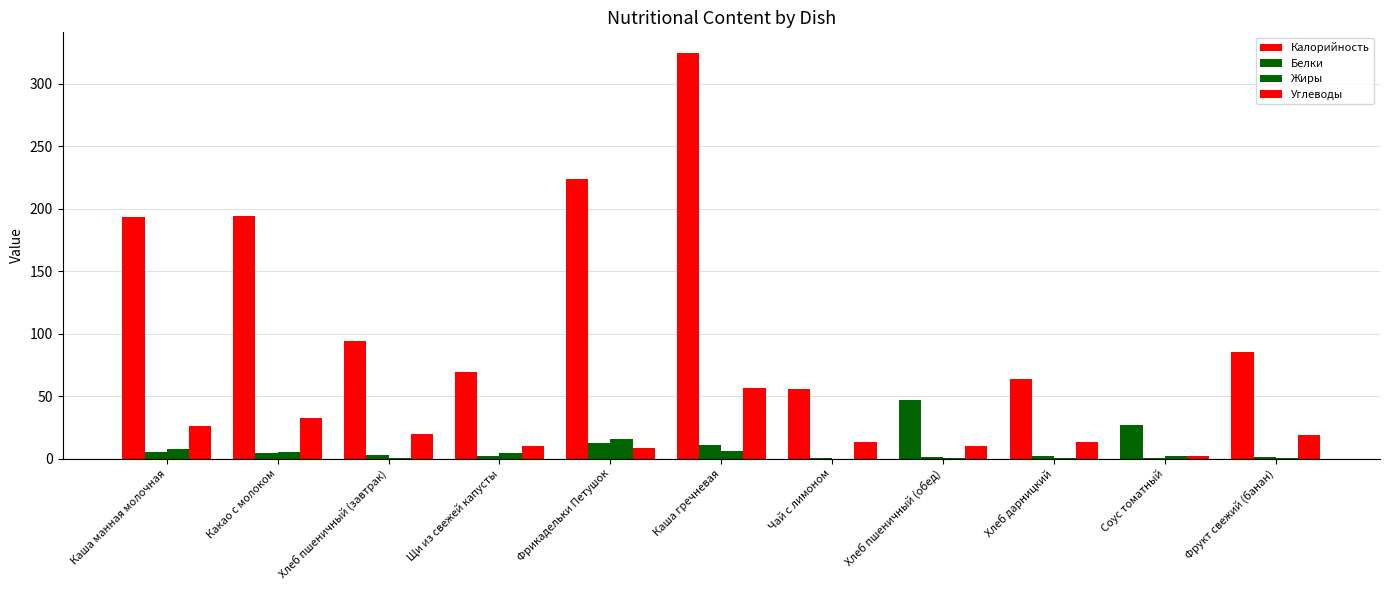

Are the bars grouped side by side (vs. stacked)?

Yes